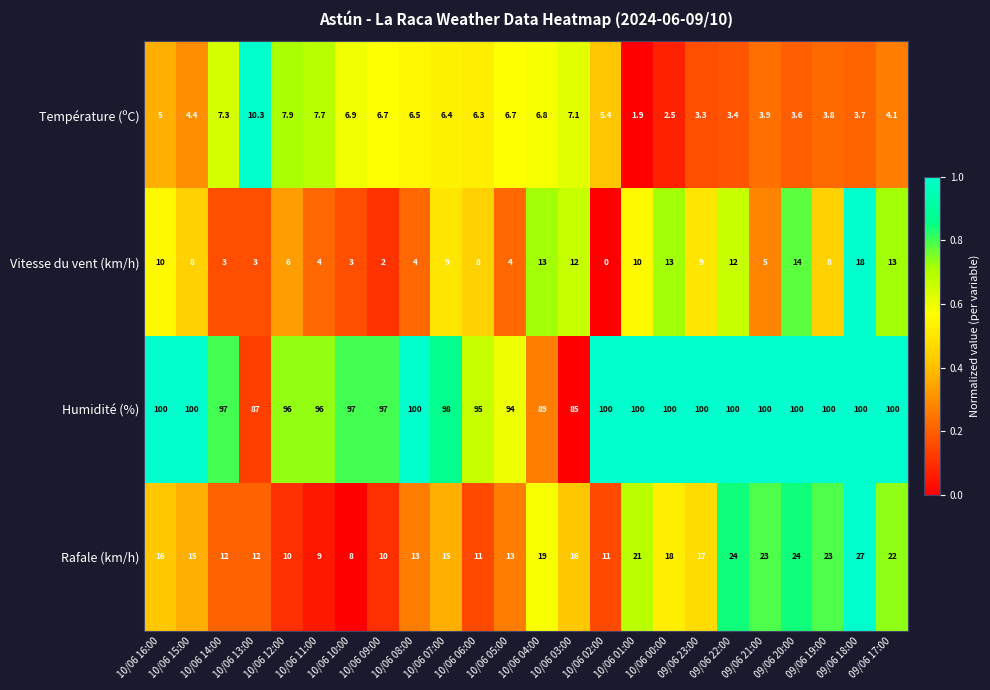

How many series are shown in this chart?

4